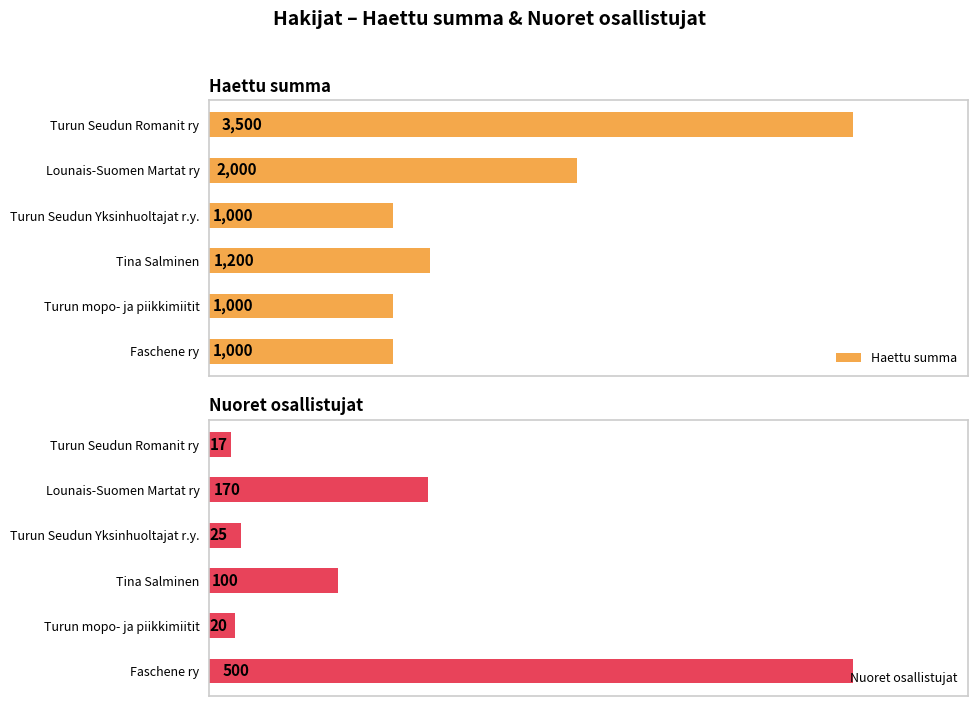

What are all the series names shown in the legend?

Haettu summa, Nuoret osallistujat